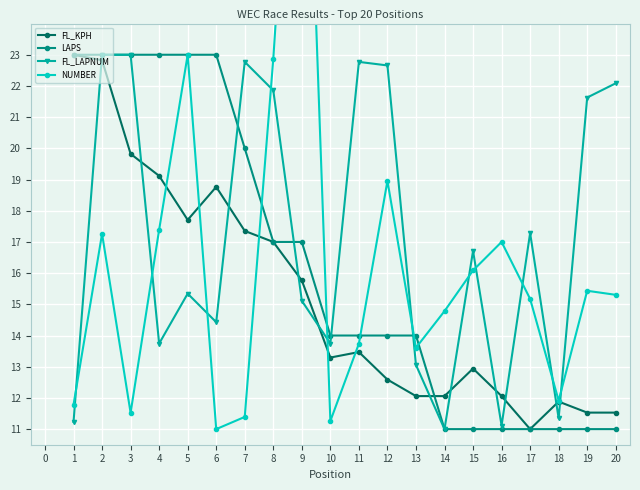

True or false: FL_KPH has a value of 7.3 at 14.

False